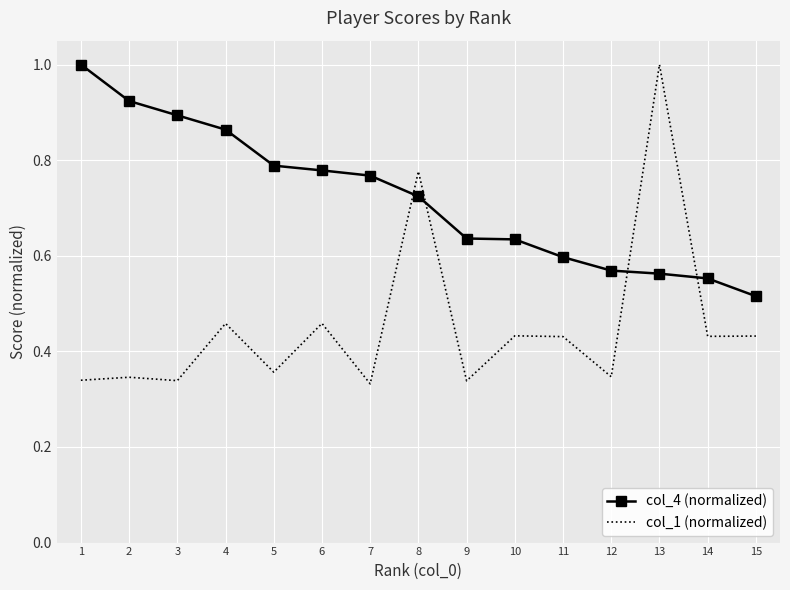

The col_1 (normalized) series shows 0.6 at 10. True or false?

False